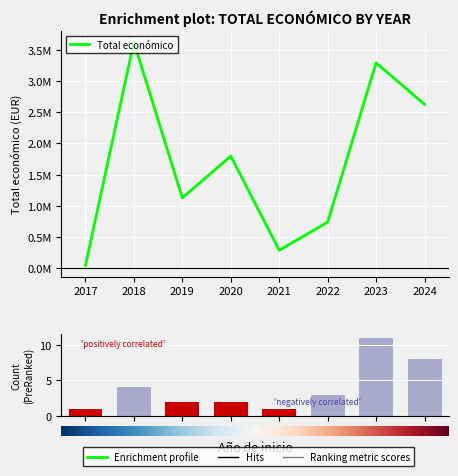

Does the chart contain stacked bars?

No